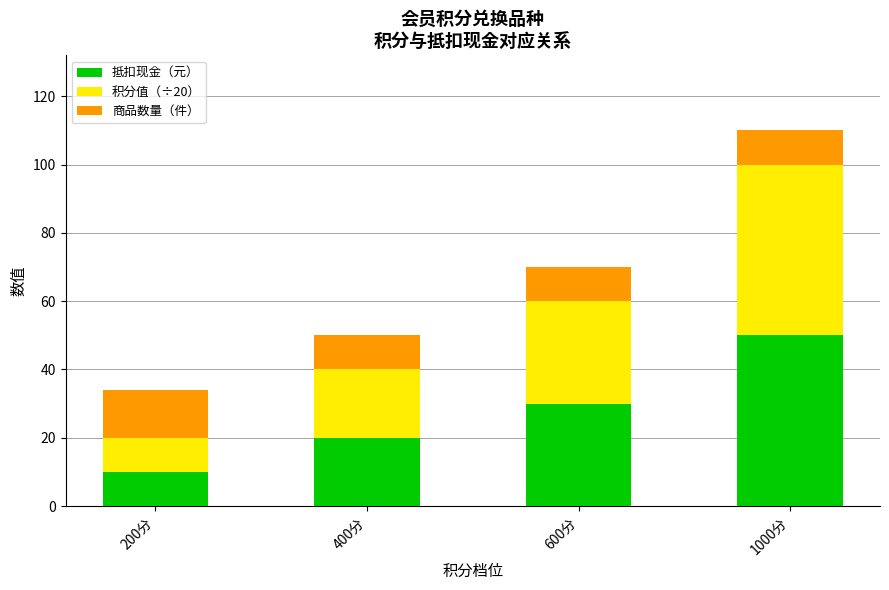

True or false: 抵扣现金（元） has a value of 20 at 400分.

True